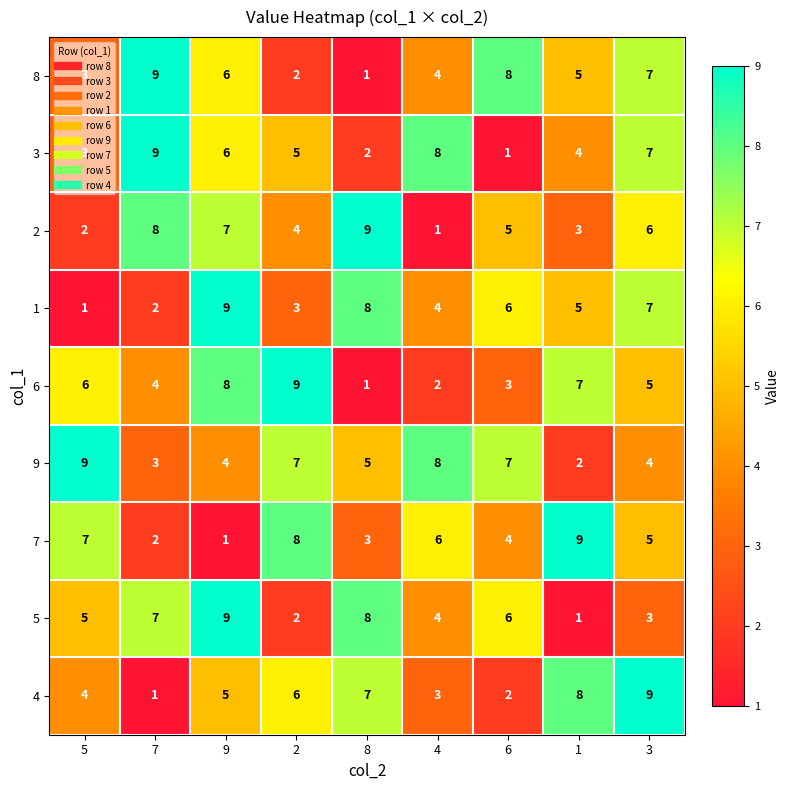

Which series changed the most between 2 and 8?

6